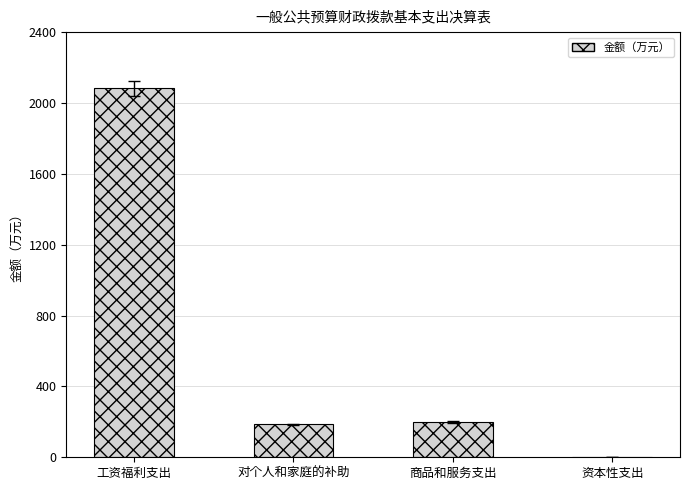

Which has a higher value, 商品和服务支出 or 工资福利支出?

工资福利支出